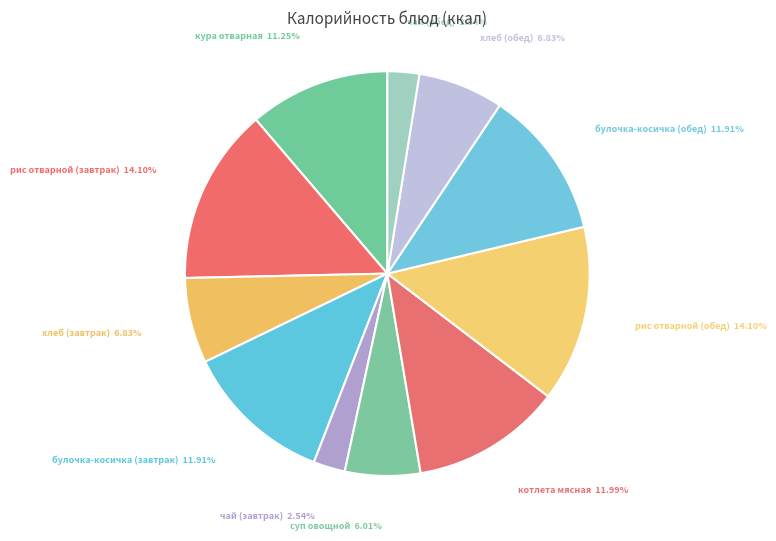

To the nearest percent, what is the difference between the largest and smallest slice percentages?

12%